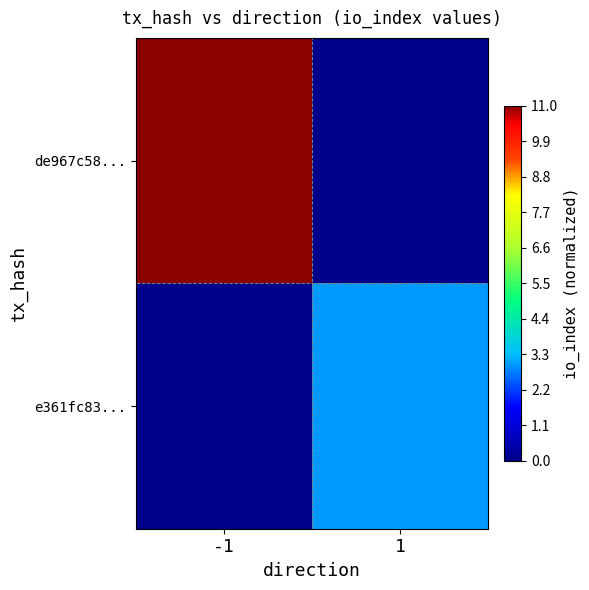

How many distinct data groups are displayed?

2